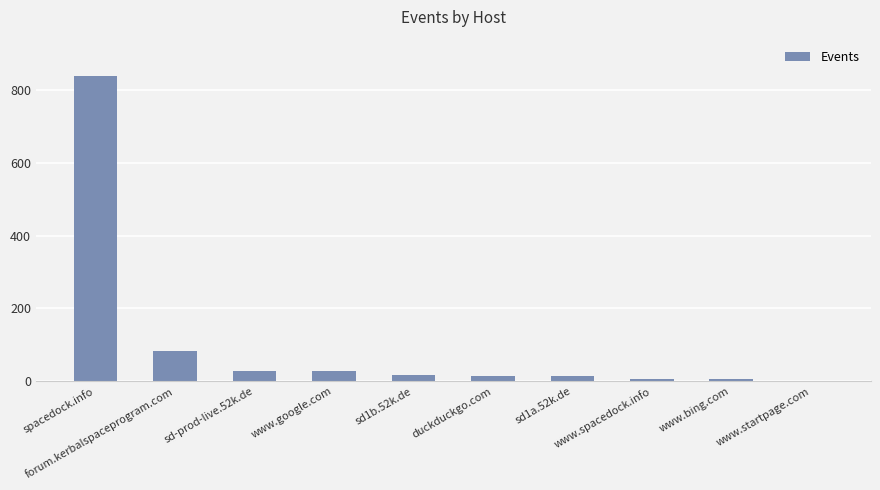

What is the sum of all values?

1032